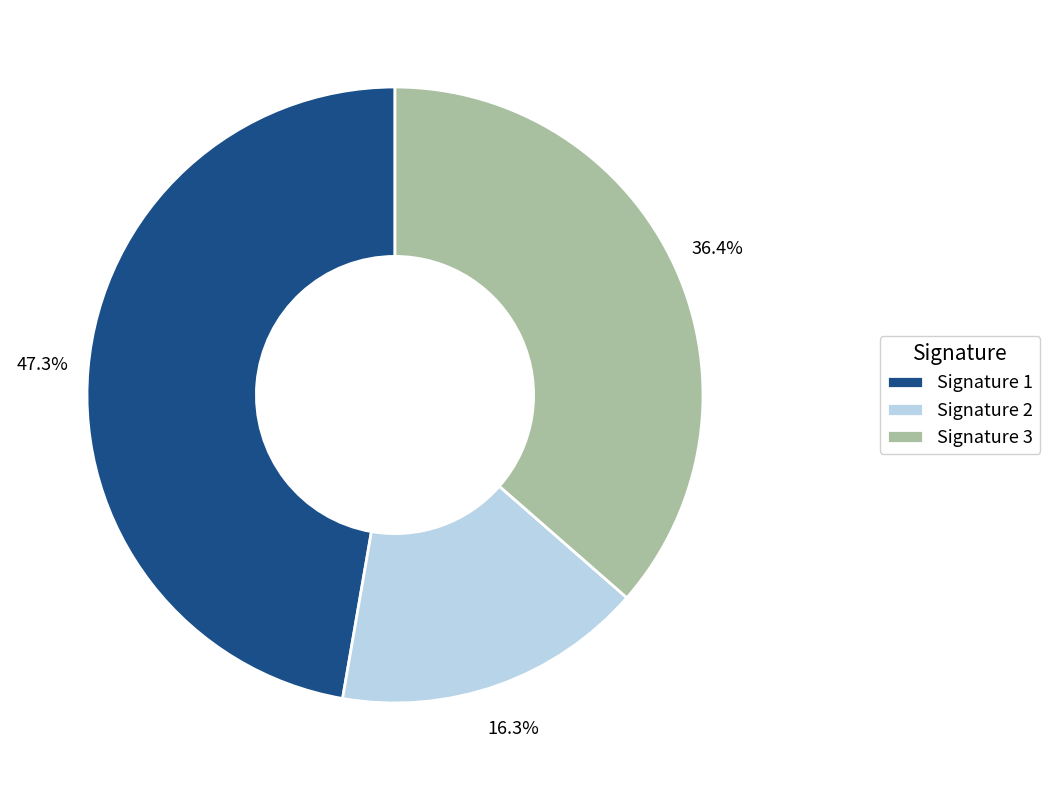

How many segments does this pie chart have?

3